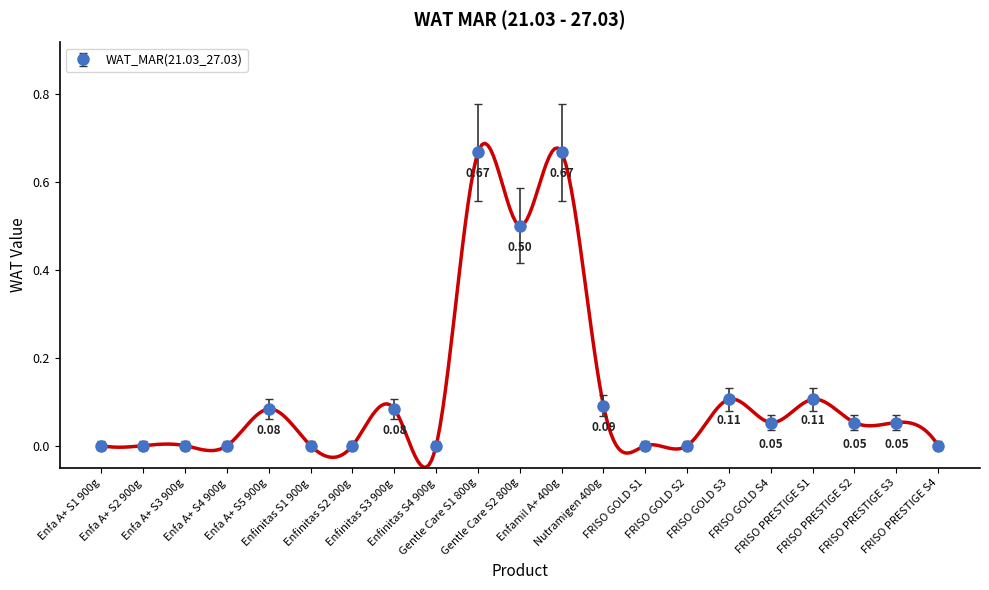

The value at Nutramigen 400g is 0.0. True or false?

False